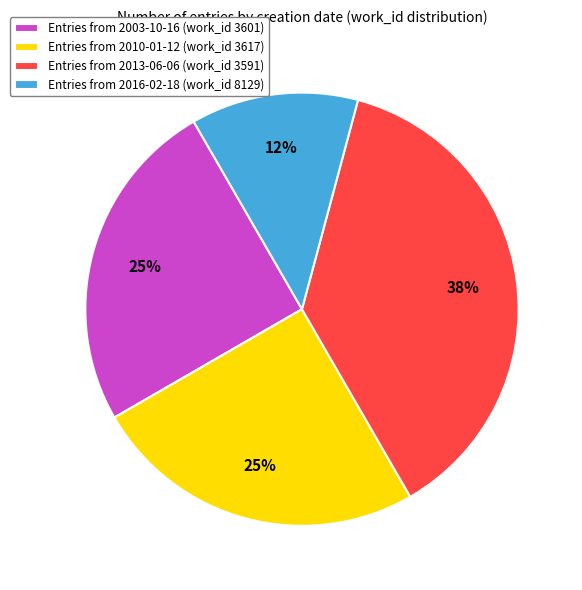

How many slices are in this pie chart?

4